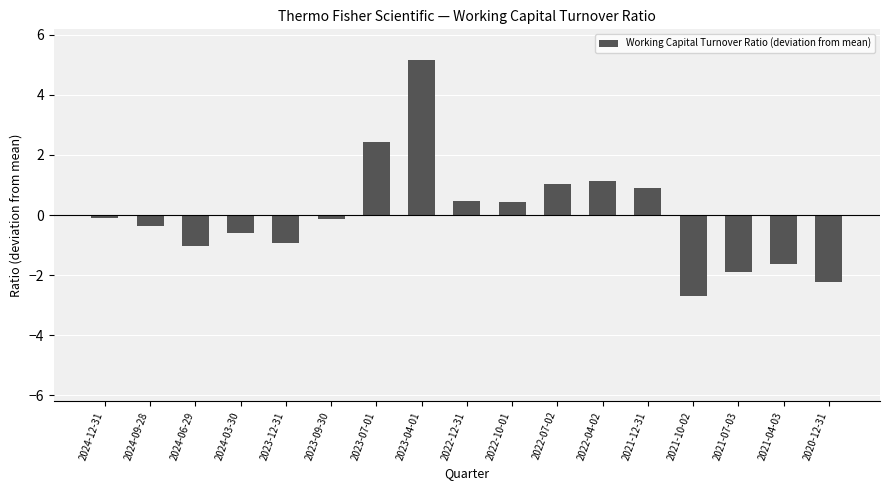

Reading left to right, list all the values displayed in this chart.

2024-12-31=-0.1	2024-09-28=-0.4	2024-06-29=-1.0	2024-03-30=-0.6	2023-12-31=-0.9	2023-09-30=-0.1	2023-07-01=2.4	2023-04-01=5.1	2022-12-31=0.5	2022-10-01=0.4	2022-07-02=1.0	2022-04-02=1.1	2021-12-31=0.9	2021-10-02=-2.7	2021-07-03=-1.9	2021-04-03=-1.6	2020-12-31=-2.2